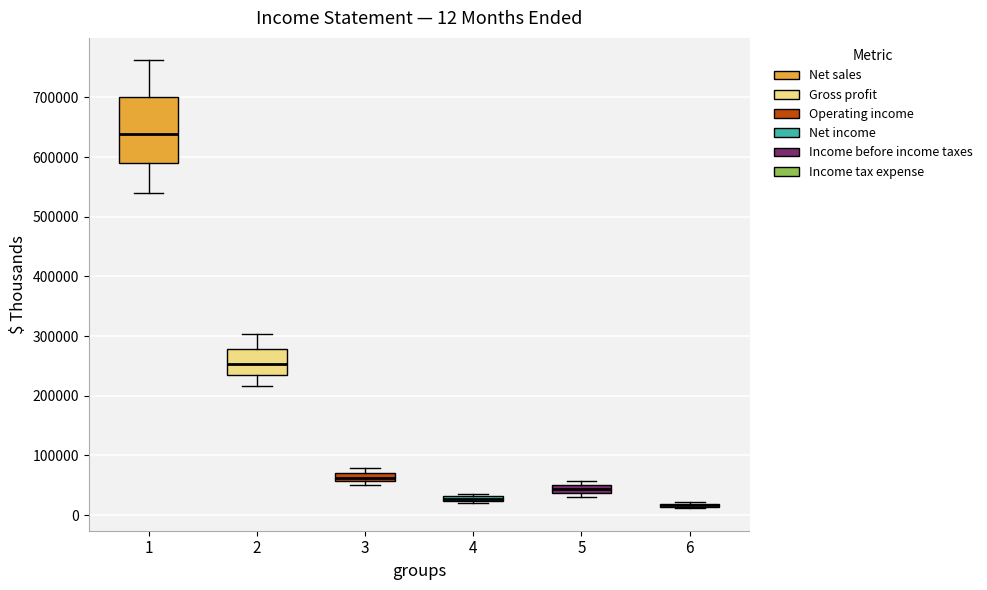

Comparing the boxes themselves (not the whiskers), which one is the tallest?

1